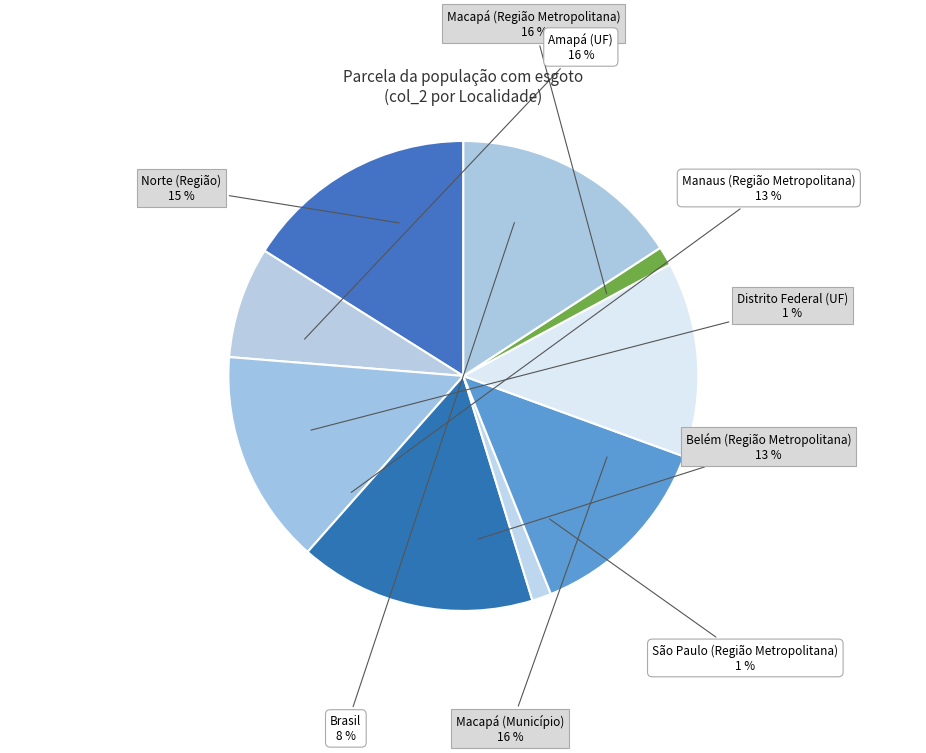

How many slices are in this pie chart?

9